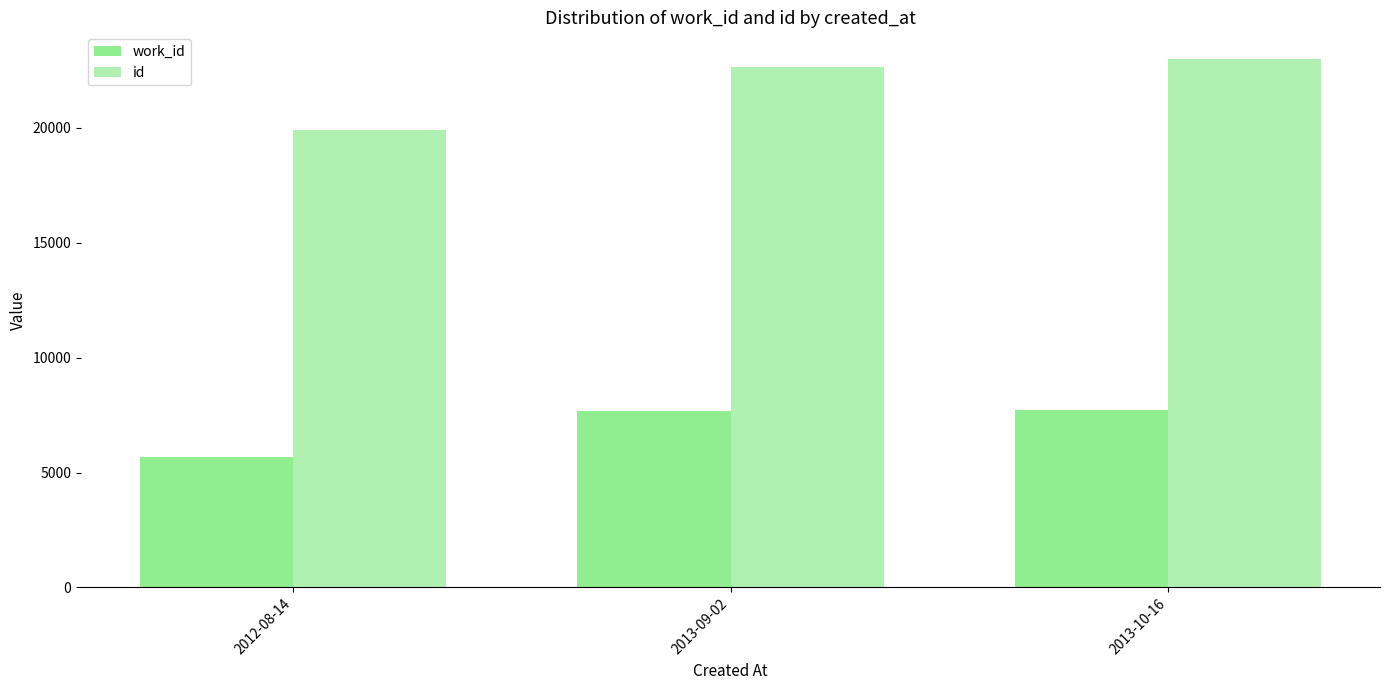

At which label is id closest to 21465?

2013-09-02